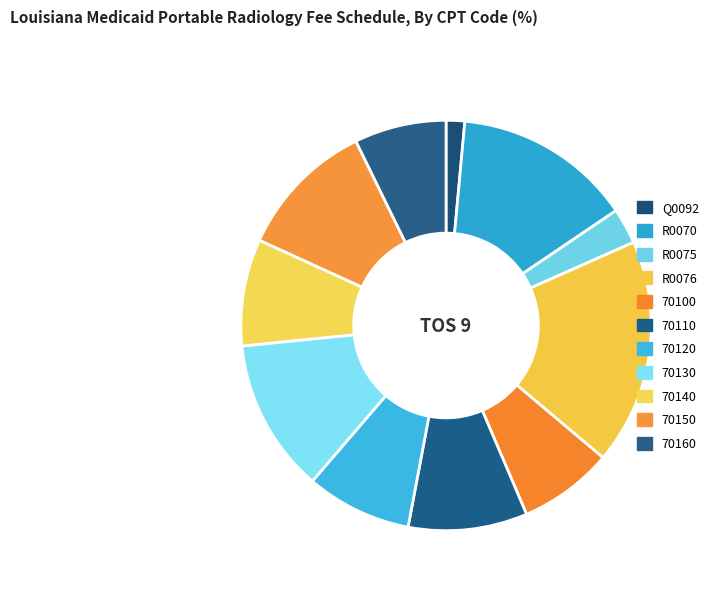

How many slices are in this pie chart?

11